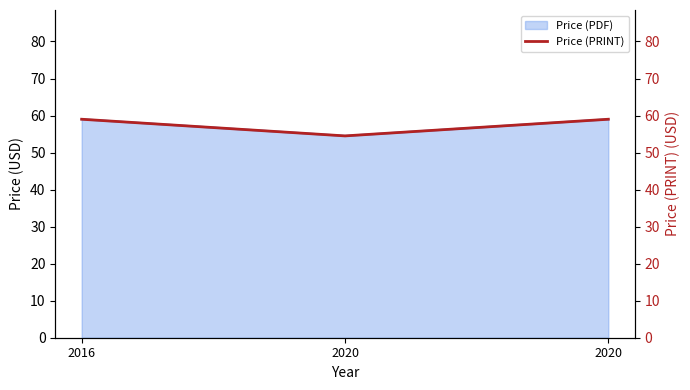

What value does the data have at 2020?

54.5